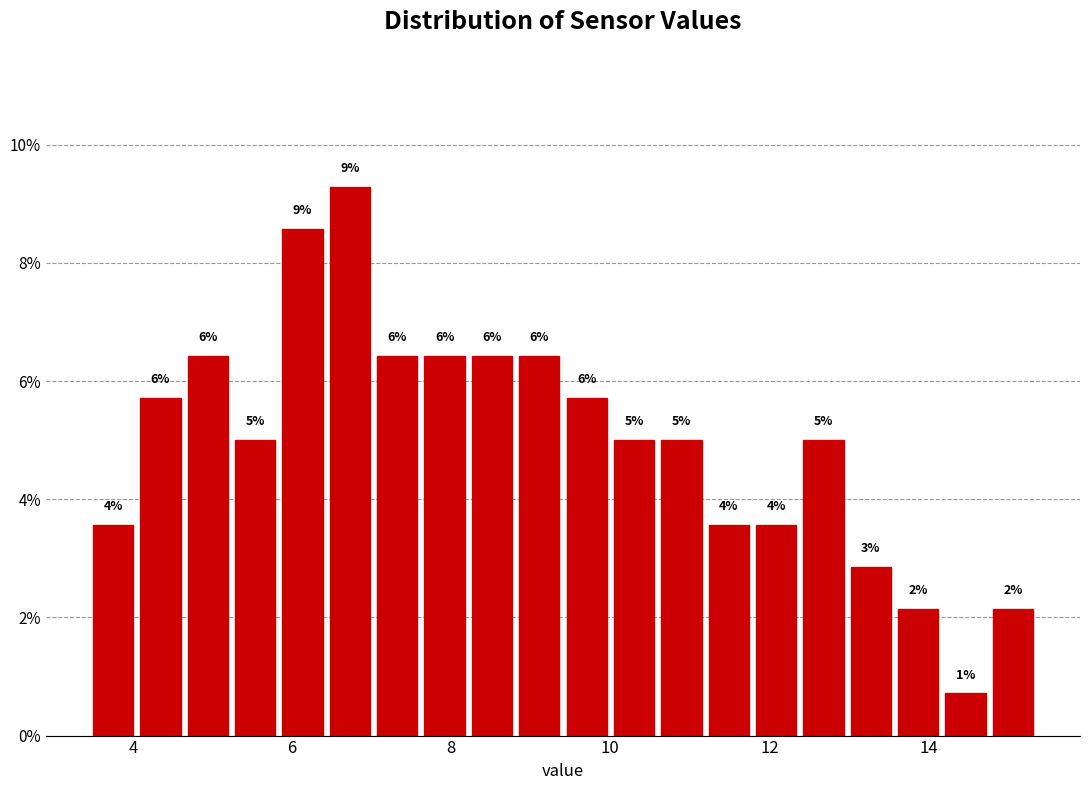

Around what value on the x-axis is the tallest bar? Give the approximate position of its centre, as read against the axis.

6.8